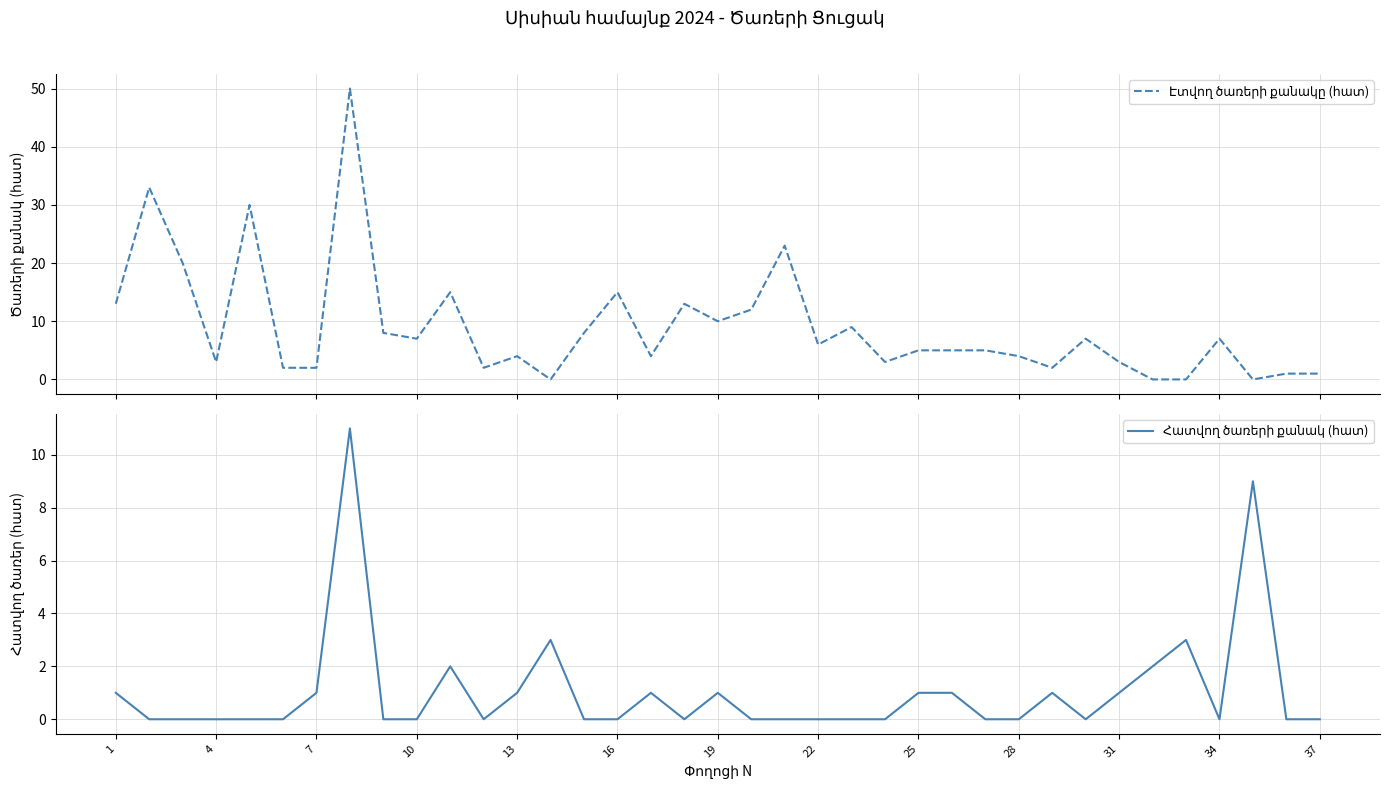

What is the total value across all series at 16?

2